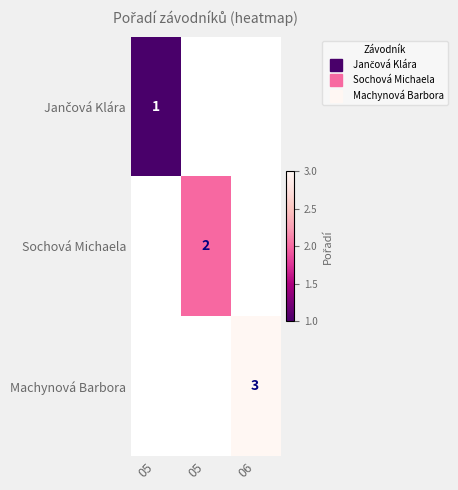

What is the smallest value displayed?

1.0